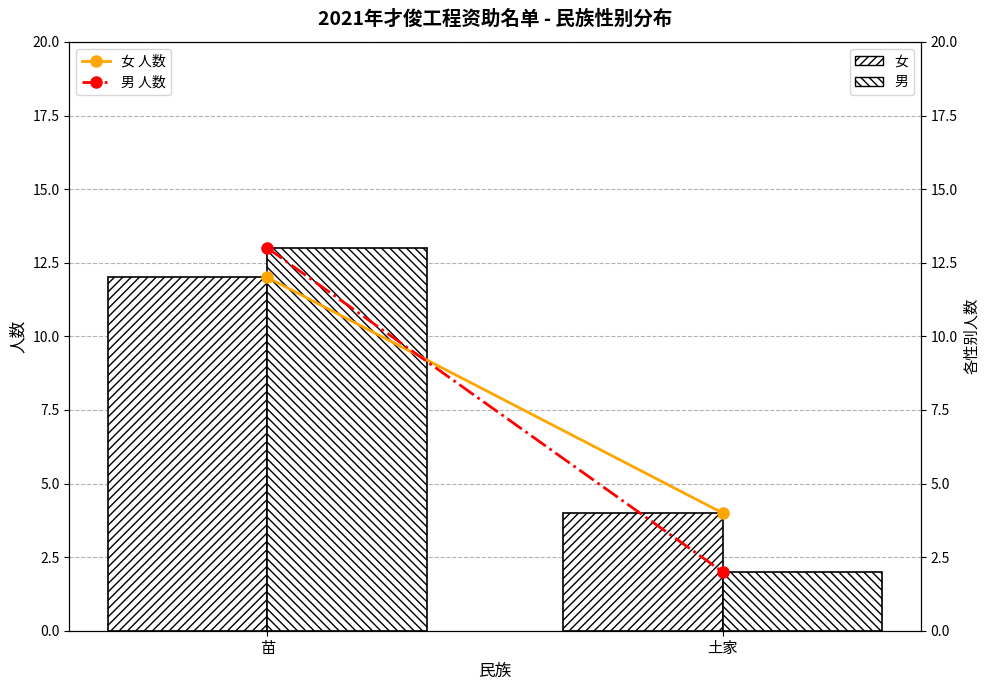

What is the approximate value of 女 at 土家?

4